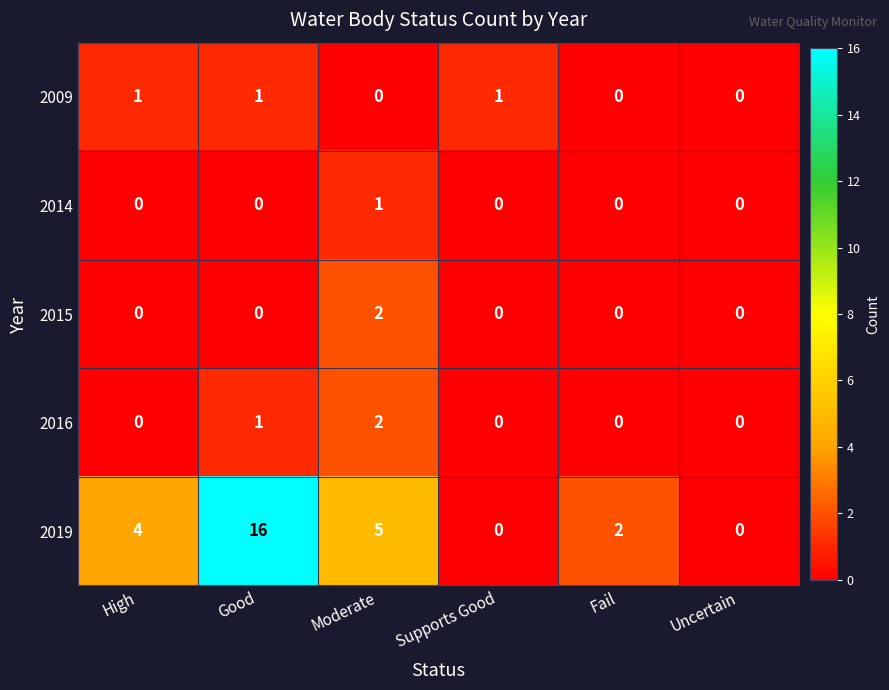

Count the number of data series in this chart.

5